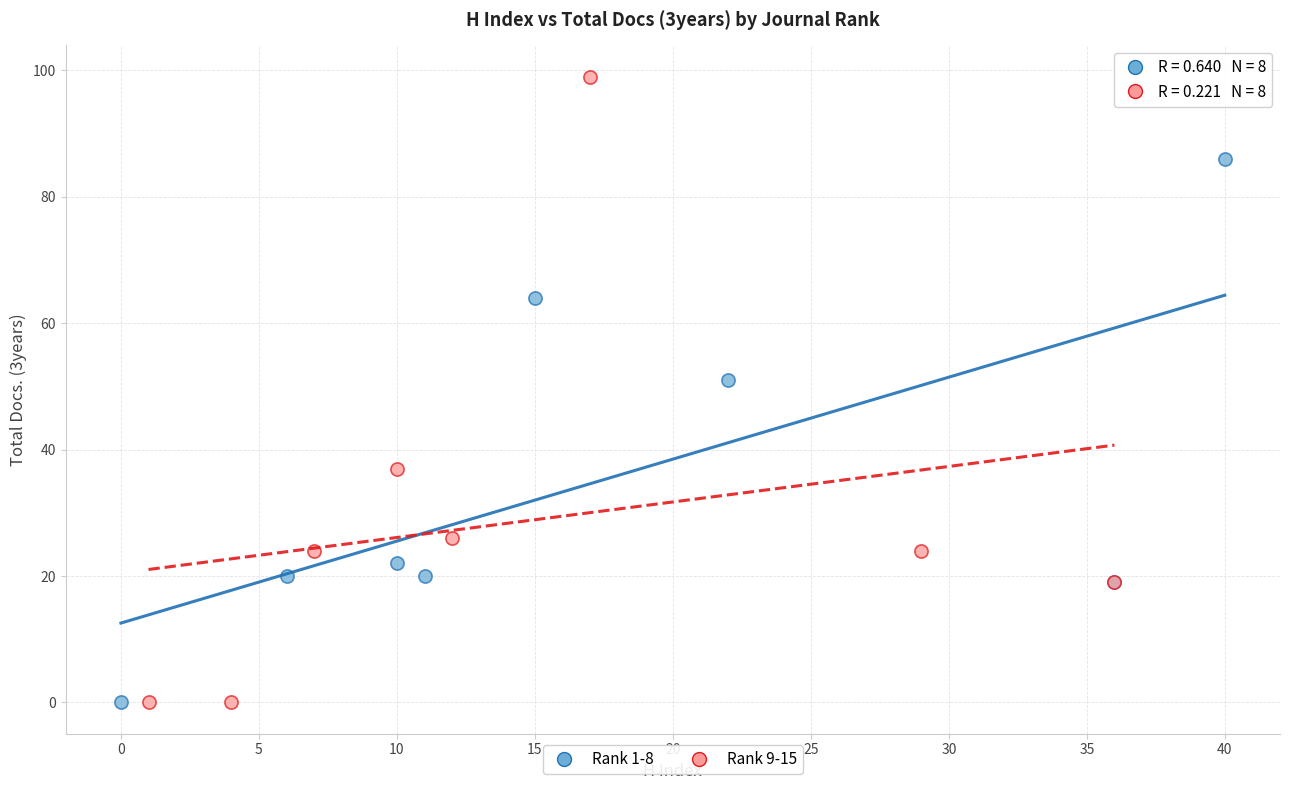

Which series contains the highest Y value?

Rank 9-15